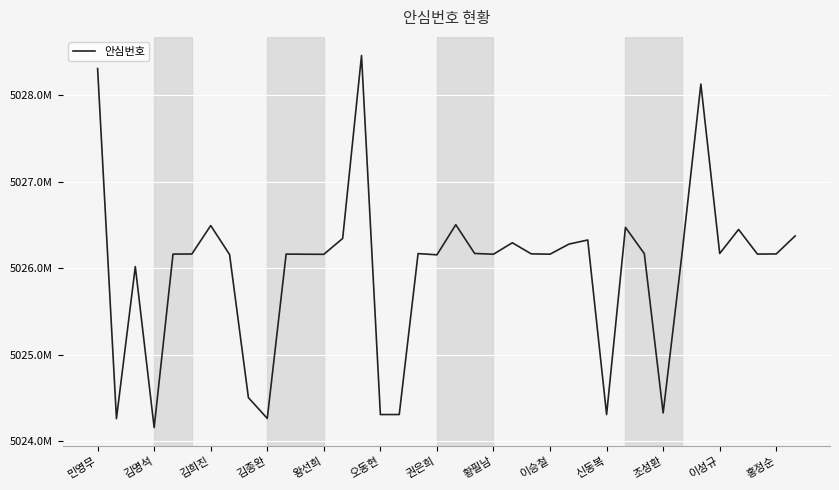

How many points are higher than both their immediate neighbors (excluding endpoints)?

11